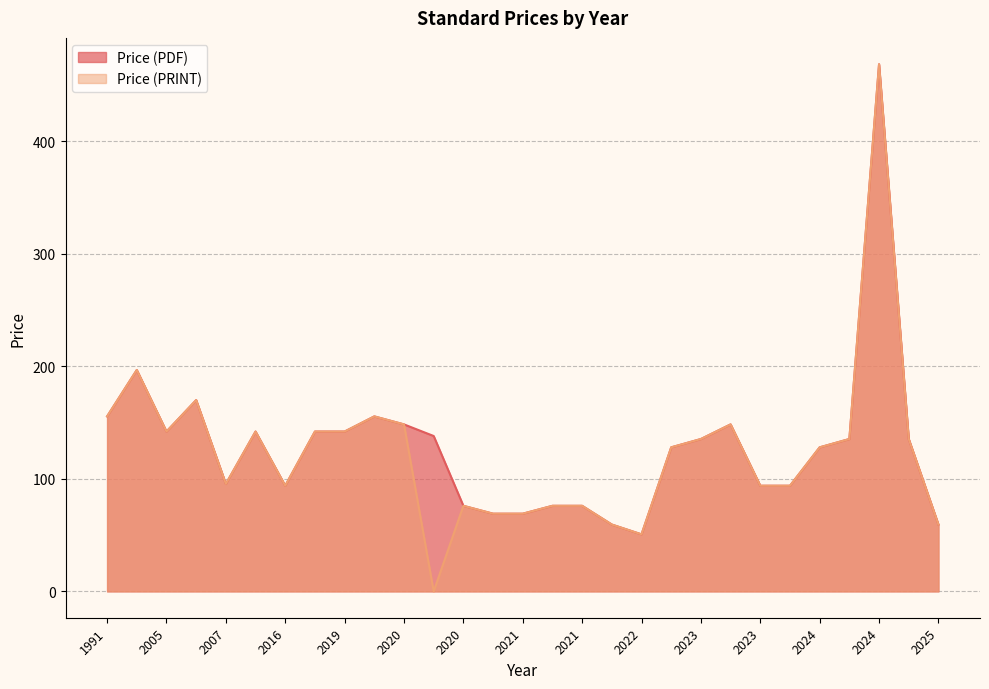

How many data points in Price (PDF) are above 135?

15